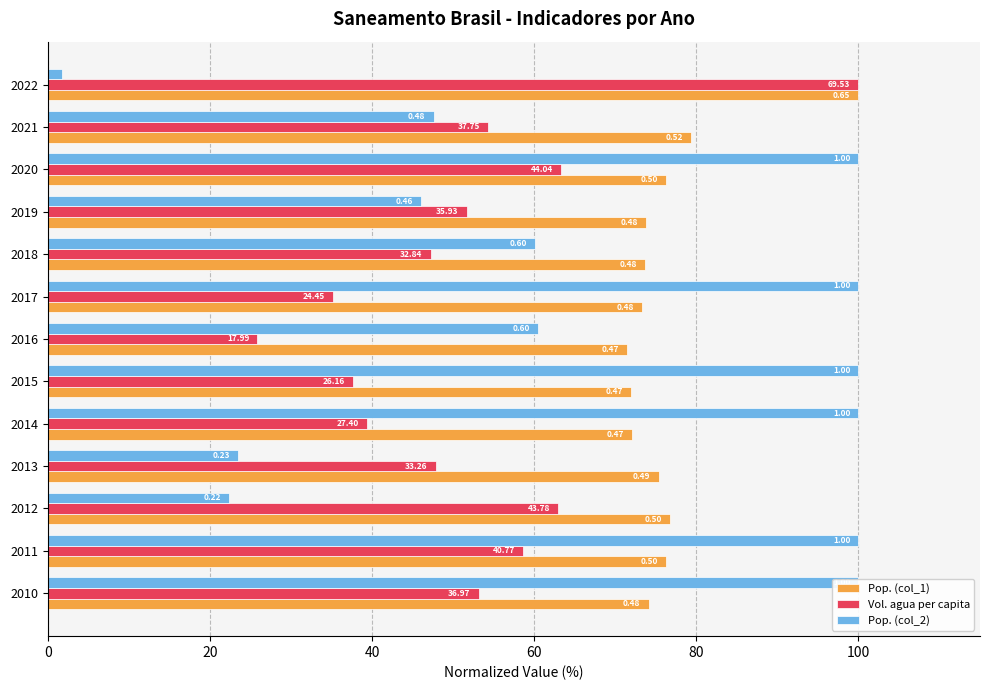

Which series changed the most between 2011 and 2022?

Parcela da populacao total que mora em (col_2)